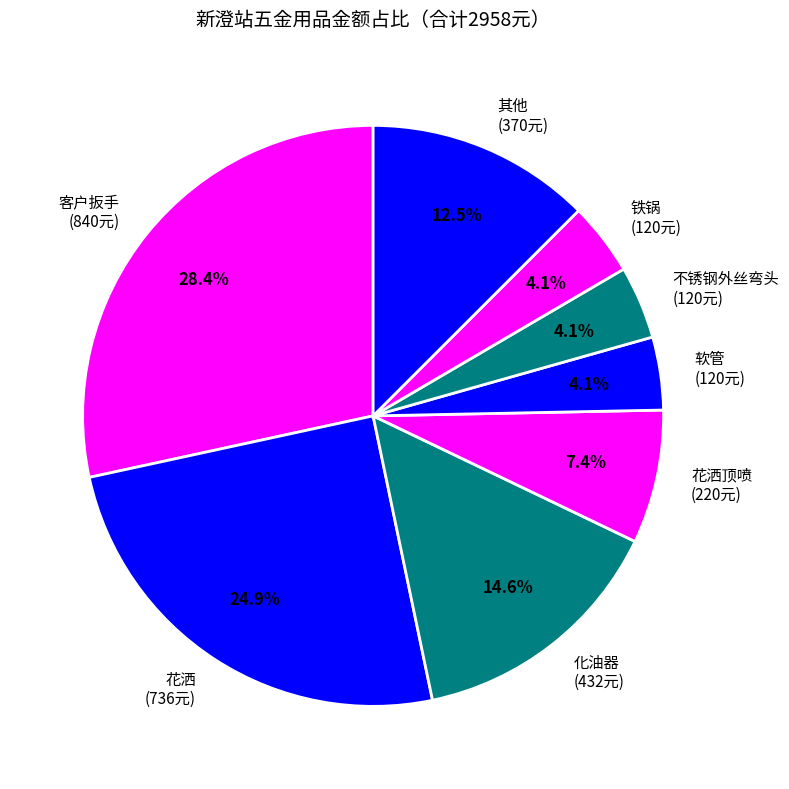

Which slice is the largest?

客户扳手 (840元)